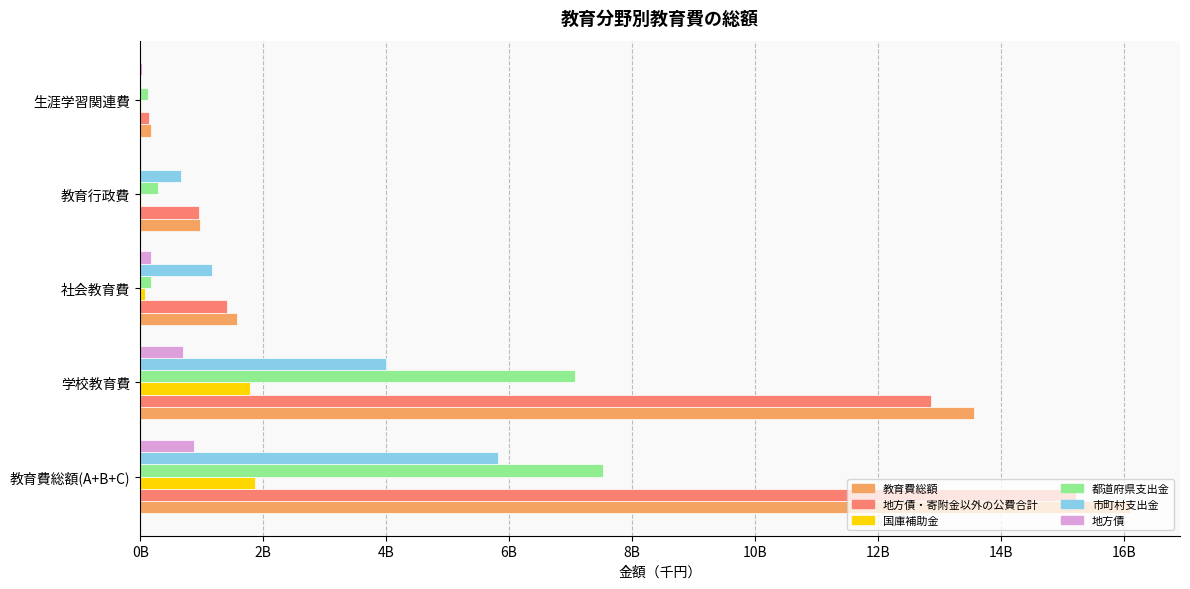

What are all the series names shown in the legend?

教育費総額, 地方債・寄附金以外の公費合計, 国庫補助金, 都道府県支出金, 市町村支出金, 地方債